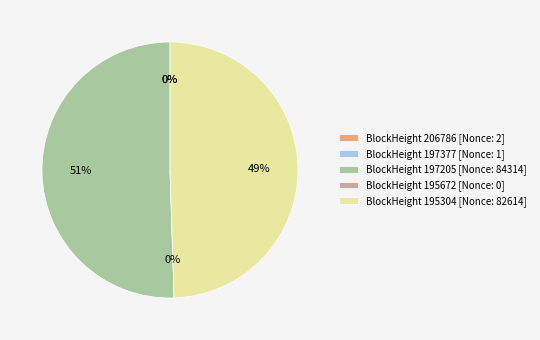

Do 197377 and 195304 together represent more than half of the pie?

No